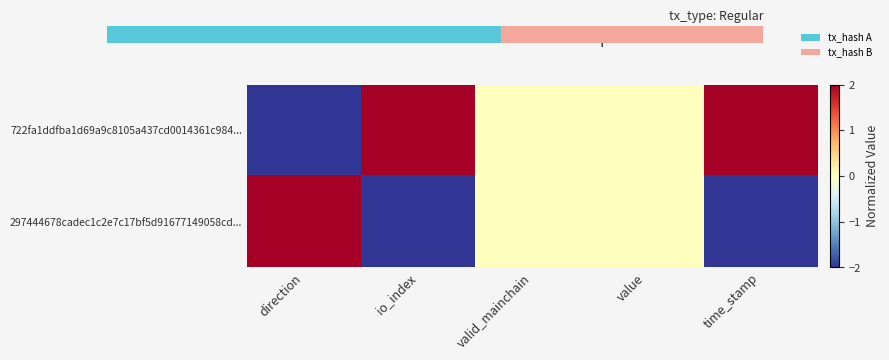

List the series in order of their overall mean, highest first.

722fa1ddfba1d69a9c8105a437cd0014361c984..., 297444678cadec1c2e7c17bf5d91677149058cd...